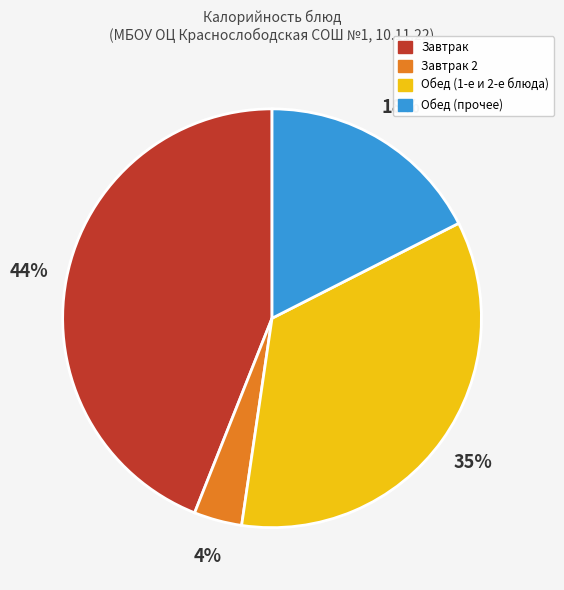

Is there a majority slice in this chart?

No